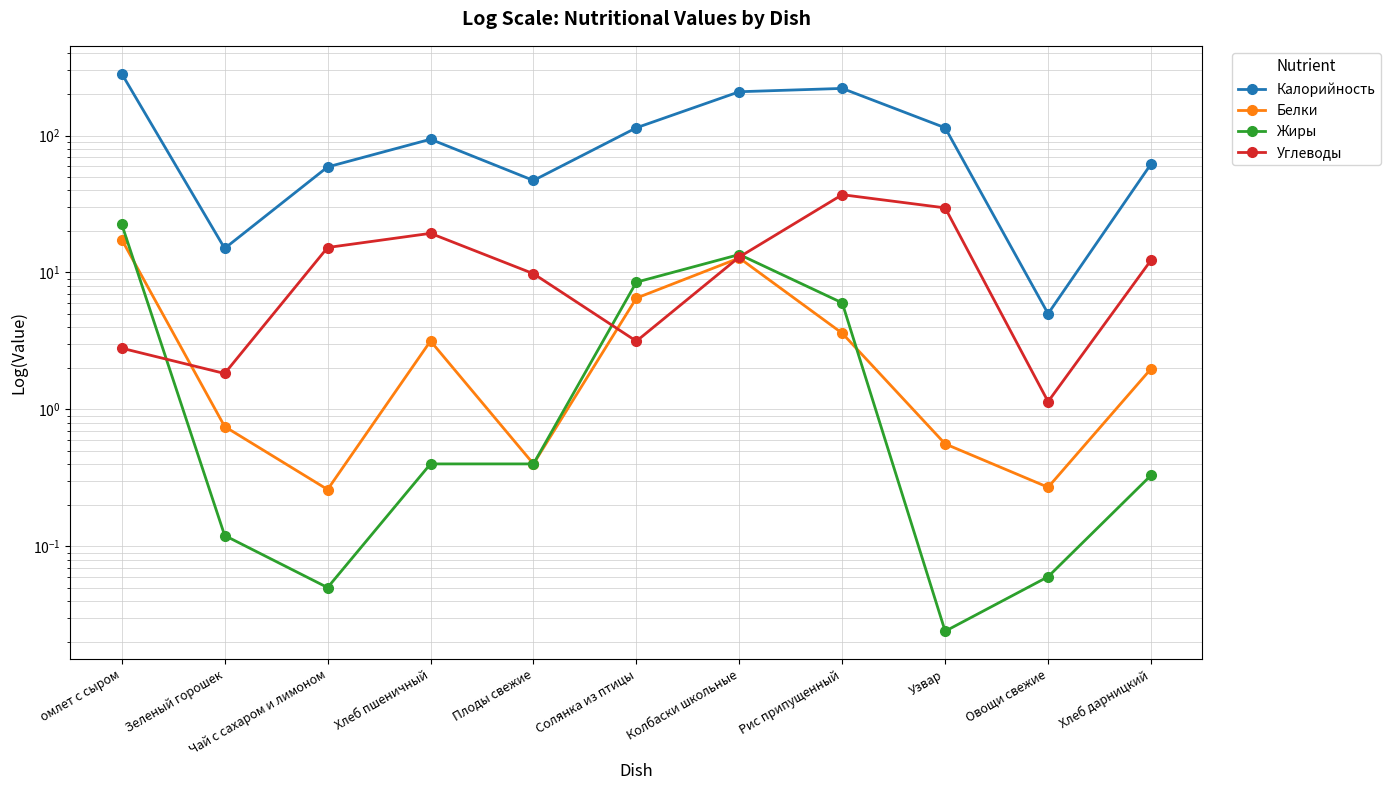

List the series in order of their peak value, lowest first.

Белки, Жиры, Углеводы, Калорийность